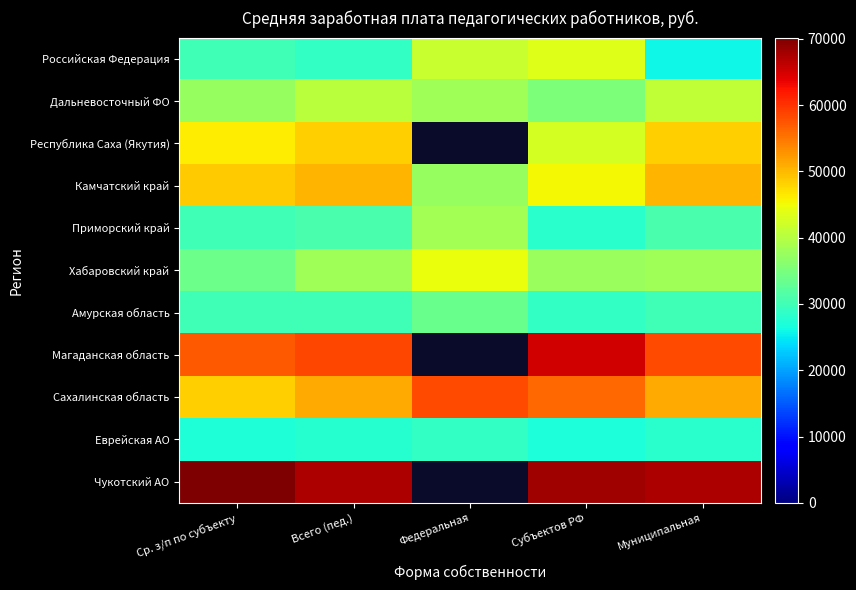

The Еврейская АО series shows 47068.5 at Ср. з/п по субъекту. True or false?

False